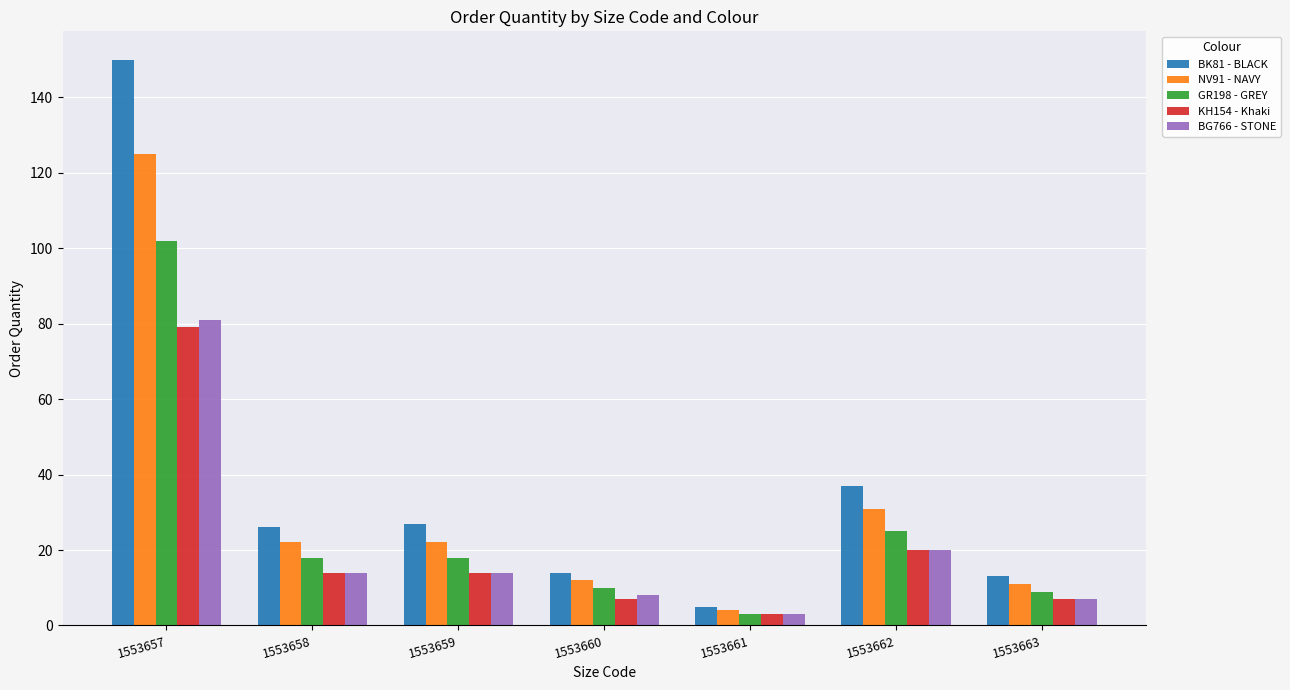

At which category is the sum across all series the highest?

1553657